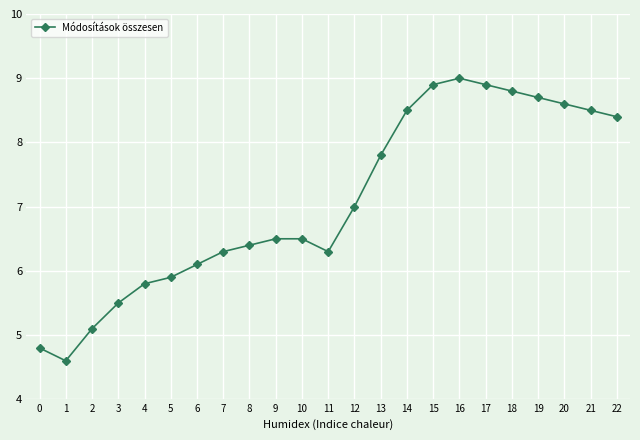

Which label corresponds to the largest value in the chart?

16